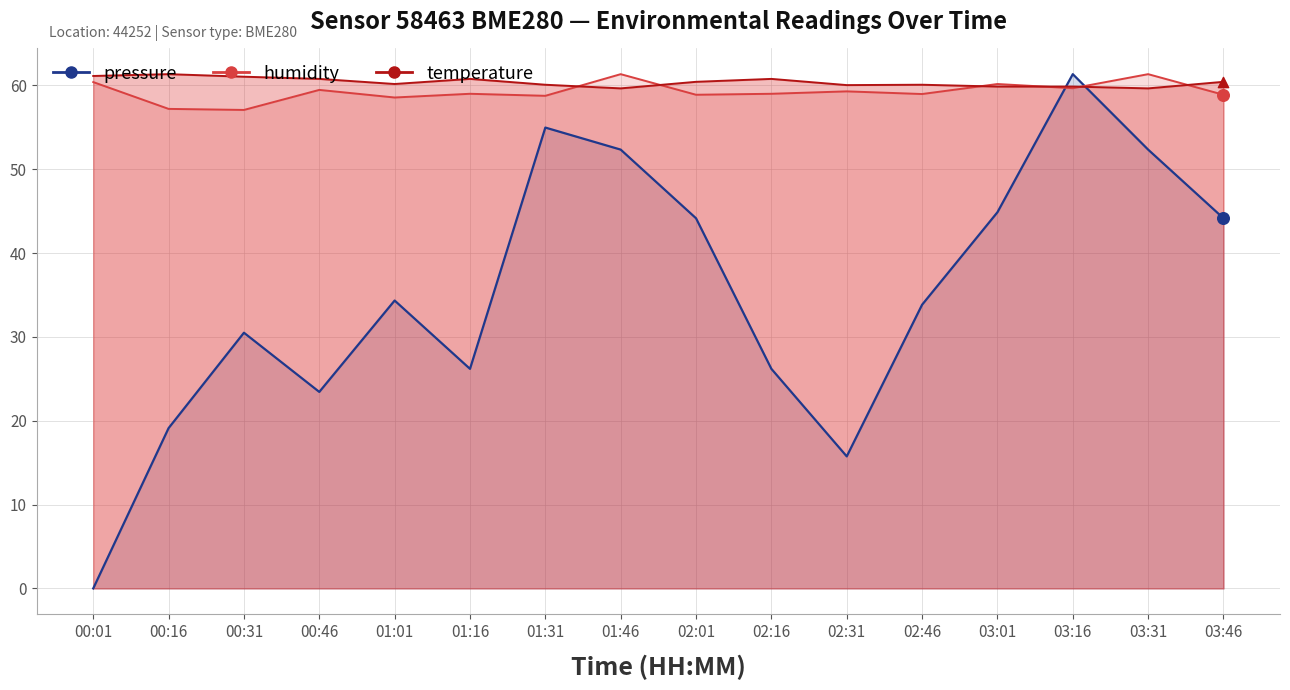

Is the value of humidity at 02:46 greater than the value of temperature at 00:01?

No